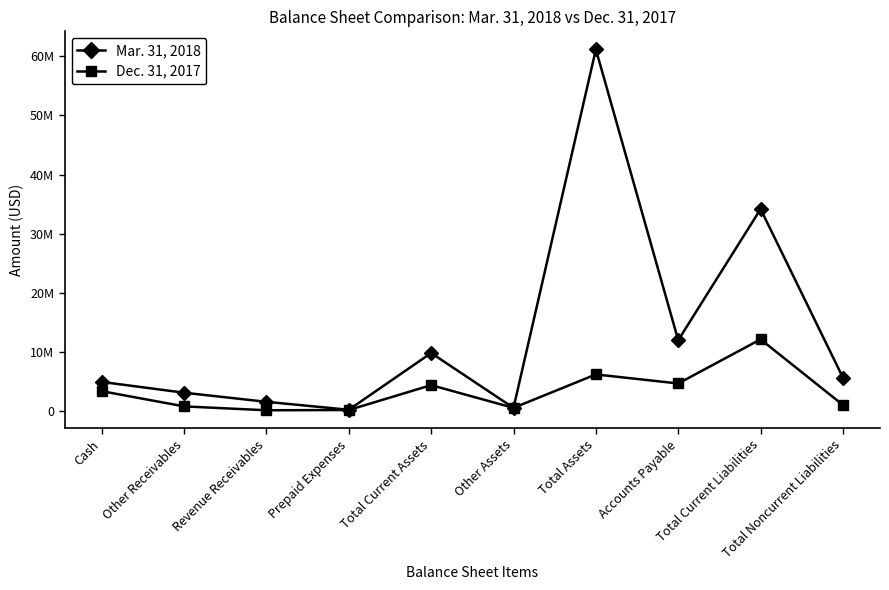

What value does the Dec. 31, 2017 series have at Other Assets, to the nearest 50?

511100